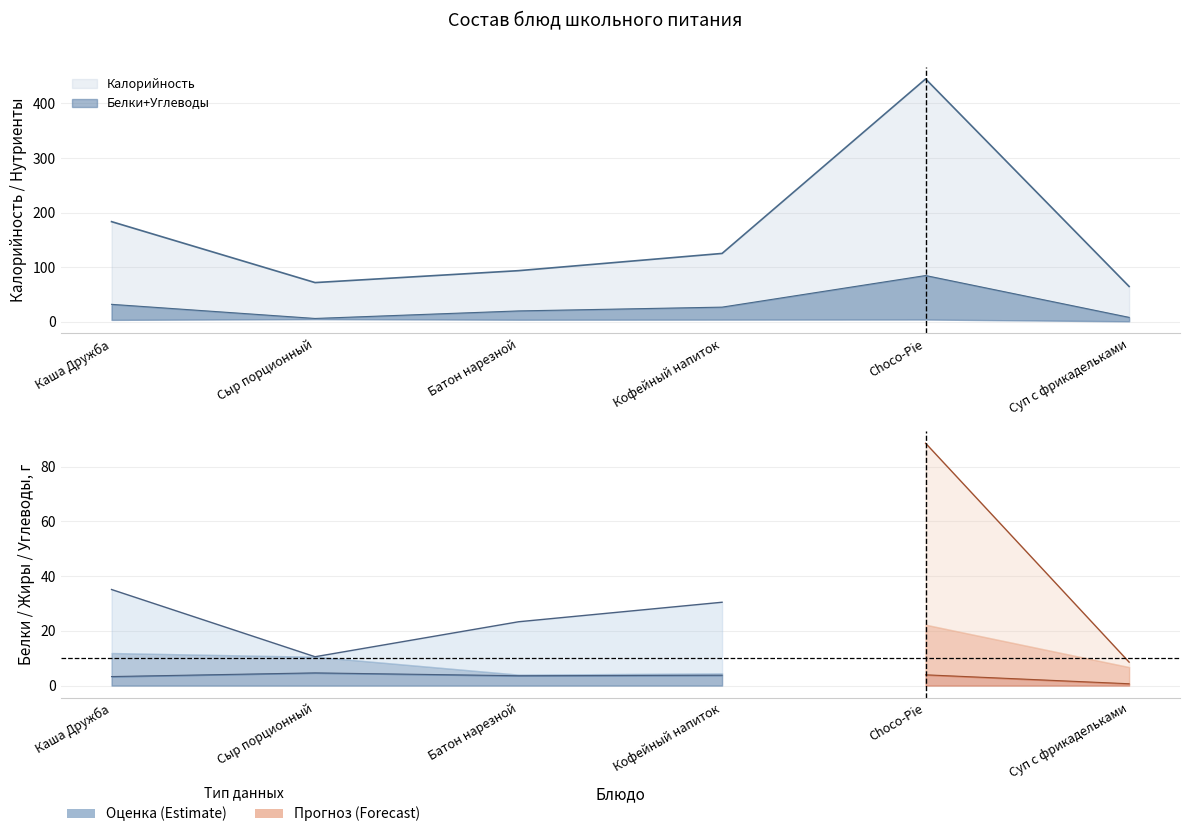

What is the approximate value of Калорийность at Суп с фрикадельками?

64.5